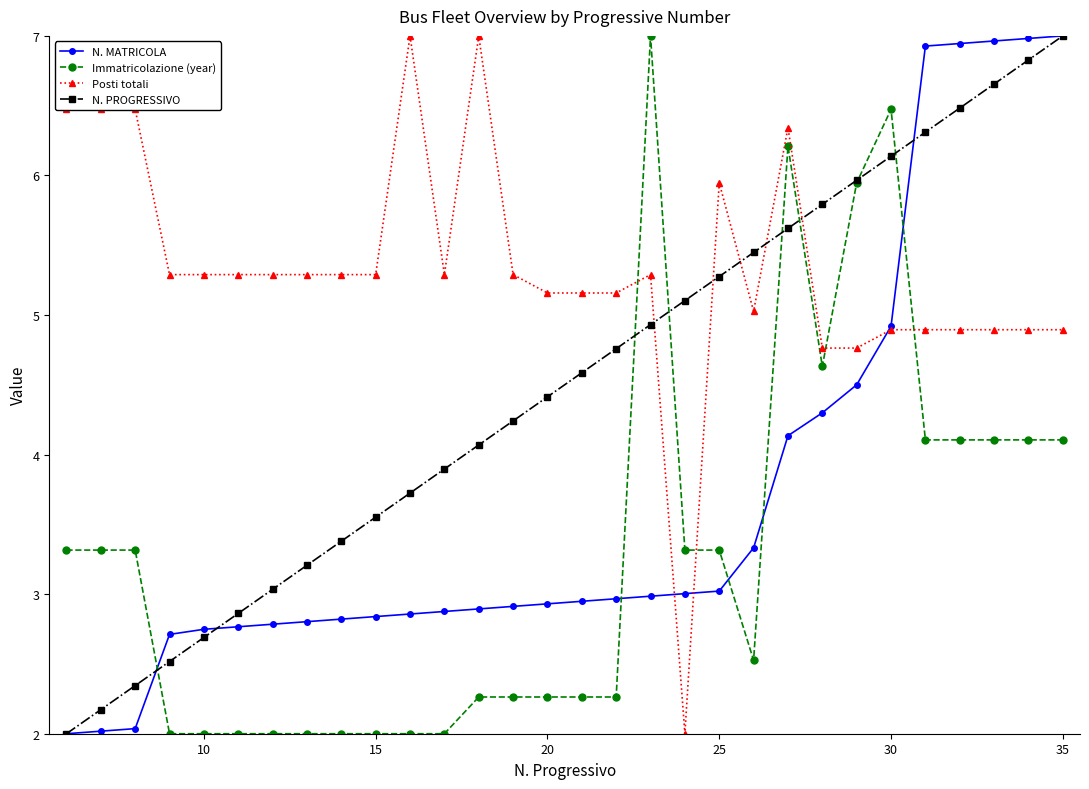

What is the maximum value shown in the chart?

7.0